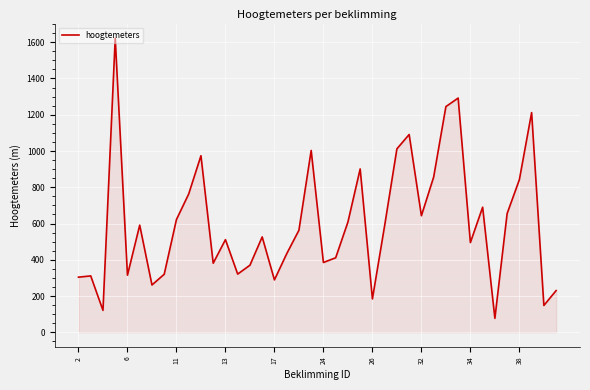

What is the difference between the maximum and minimum values?

1545